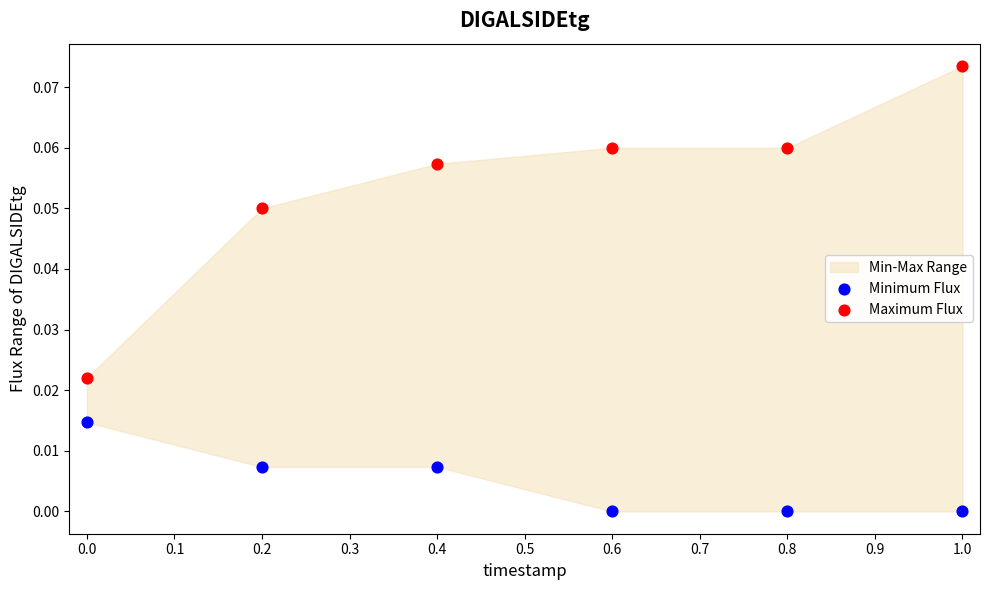

Which series has the widest spread of Y values?

Maximum Flux